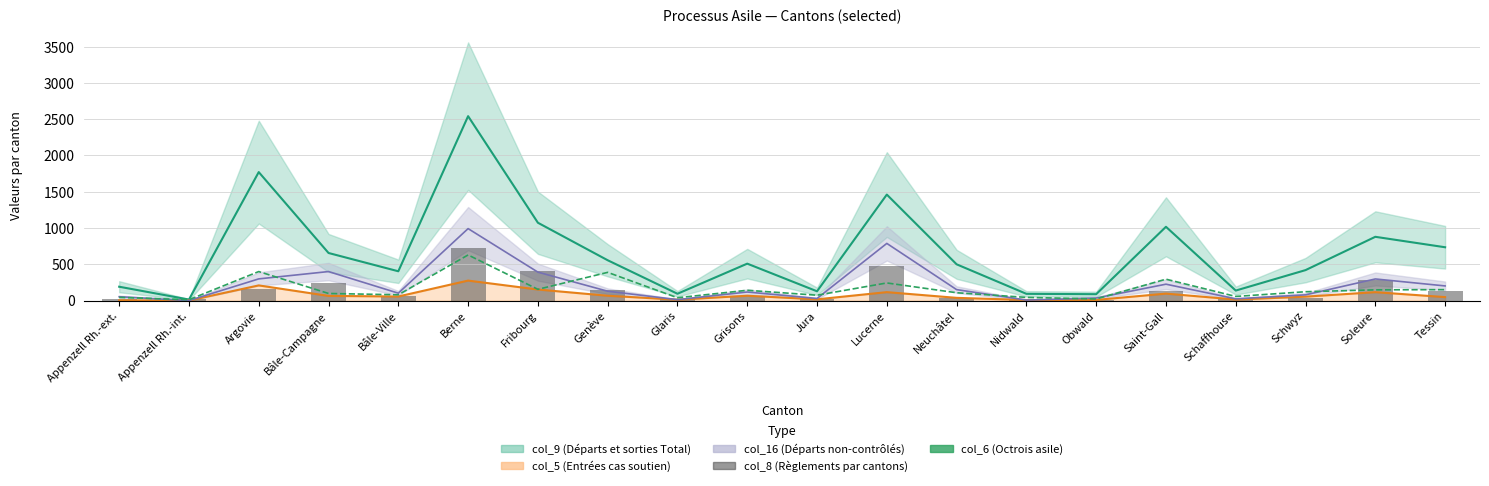

Is it true that col_8 (Règlements par cantons) equals 59 at Bâle-Campagne?

False